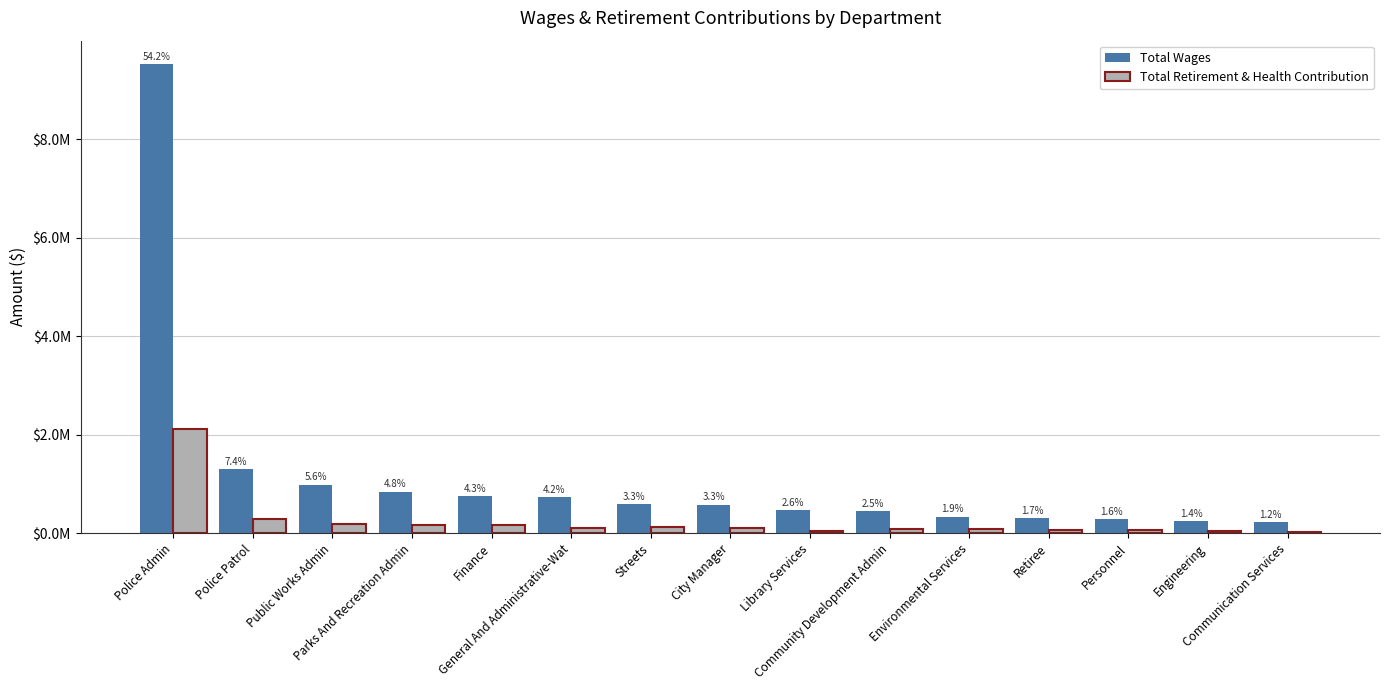

Does the chart contain any negative values?

No